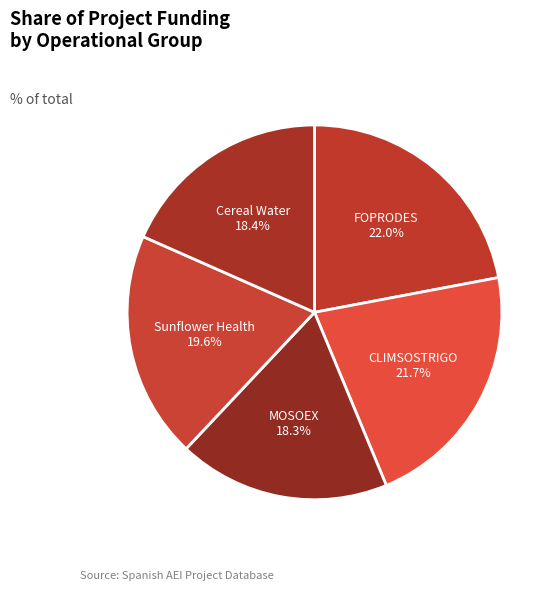

What portion of the pie excludes Sunflower Health?

80.4%